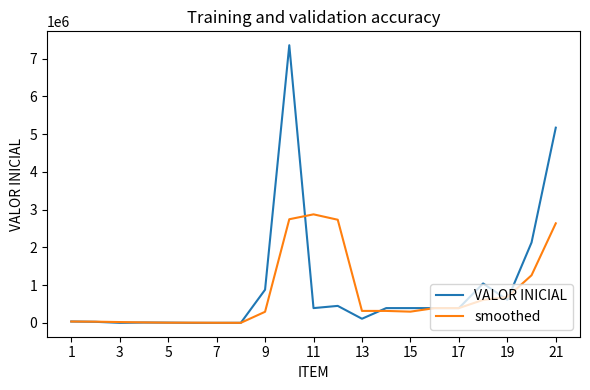

What is the greatest value displayed?

7353227.0